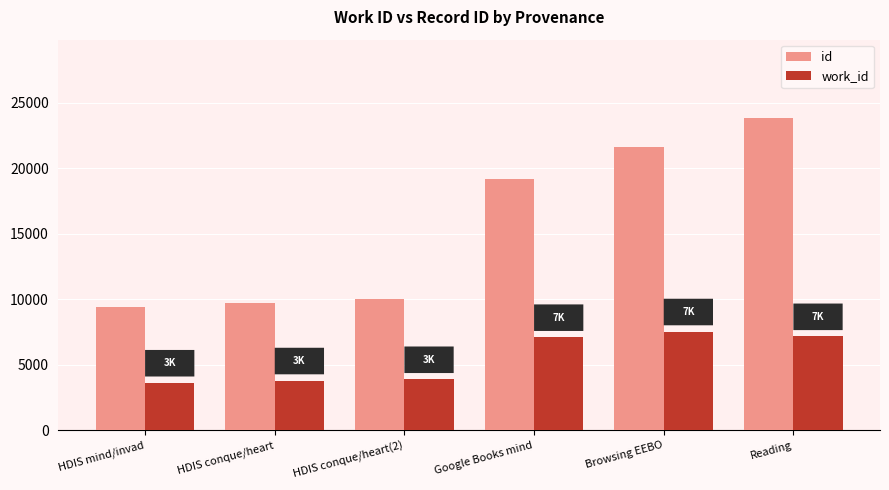

Rank the series at HDIS conque/heart from highest to lowest value.

id, work_id